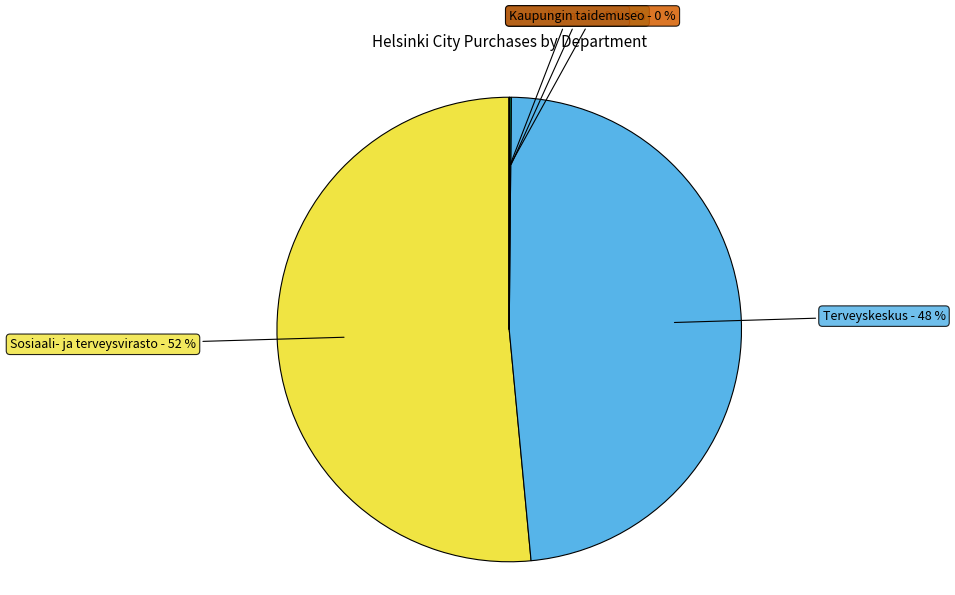

To the nearest percent, what is the difference between the largest and smallest slice percentages?

52%